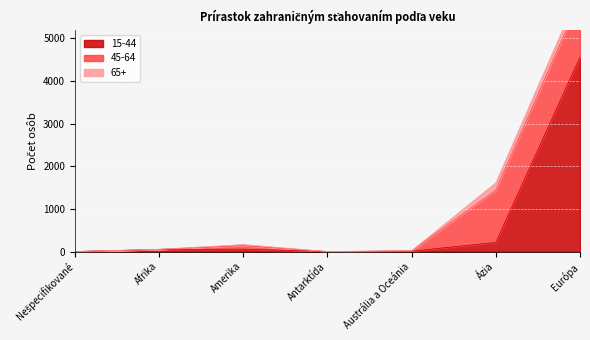

The value of 65+ at Antarktída is 0. True or false?

True